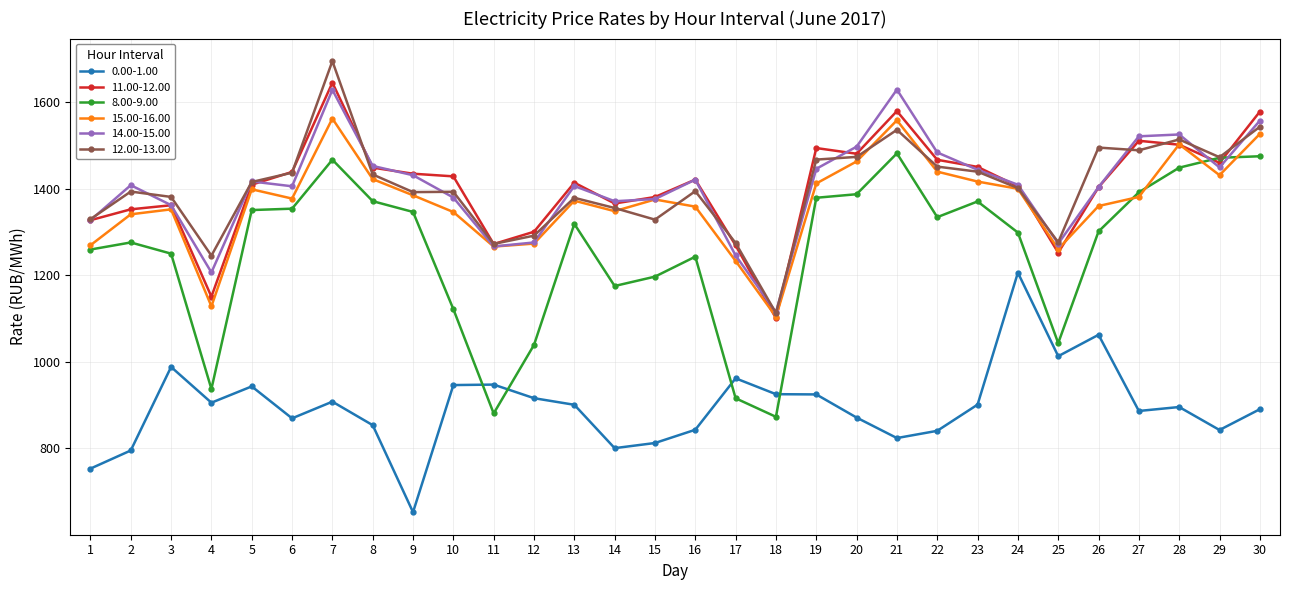

What are all the series names shown in the legend?

0.00-1.00, 11.00-12.00, 8.00-9.00, 15.00-16.00, 14.00-15.00, 12.00-13.00